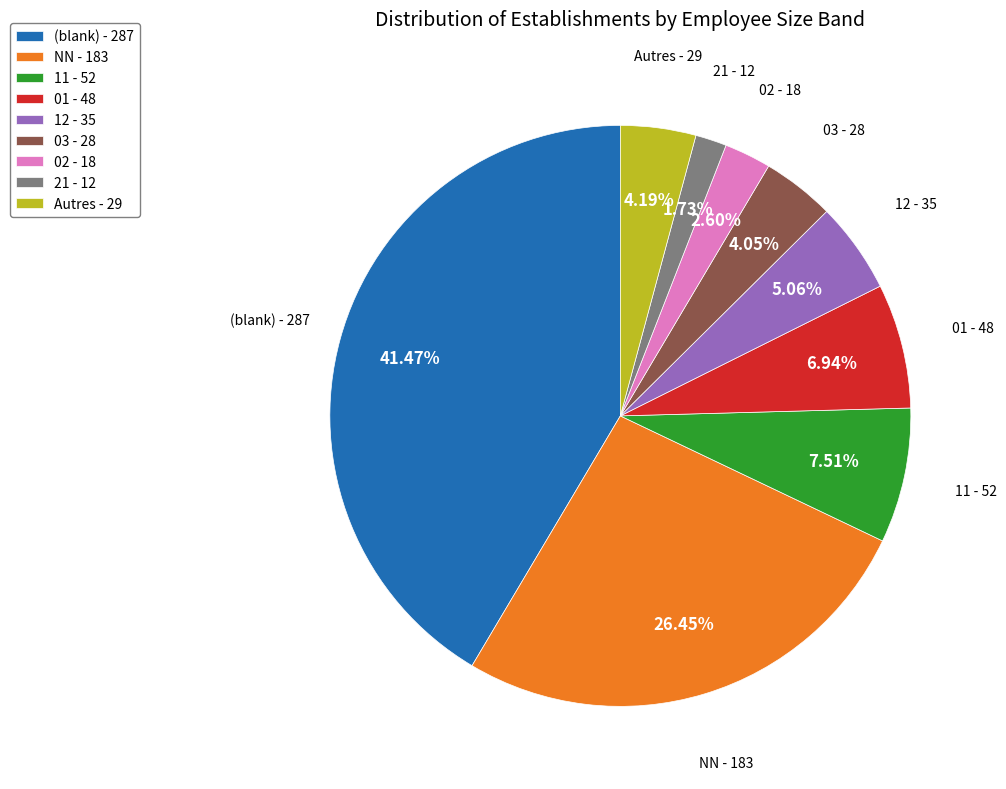

Combined, do (blank) - 287 and 03 - 28 account for over 50%?

No